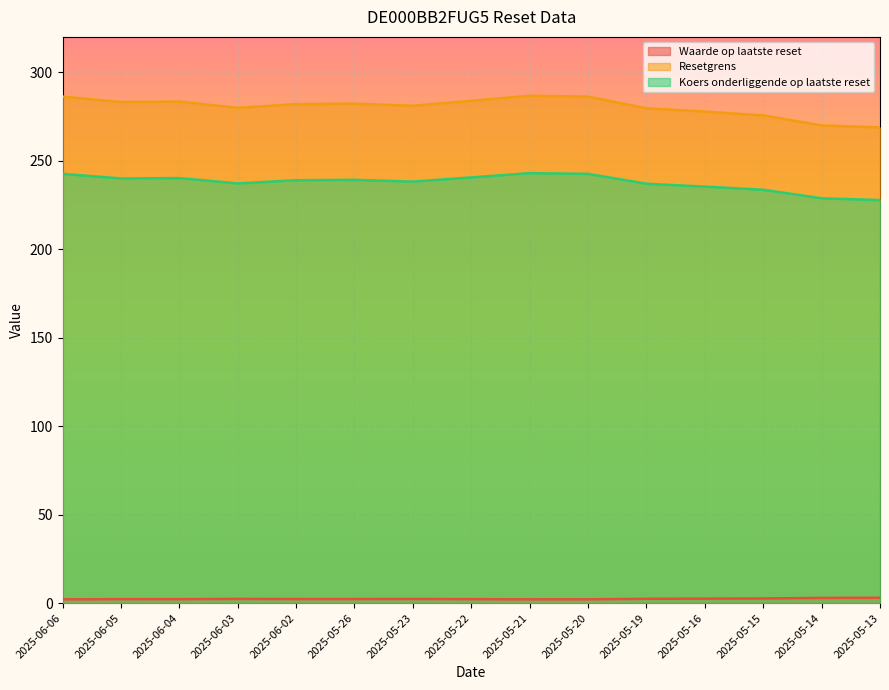

At how many categories does at least one series exceed 104?

15